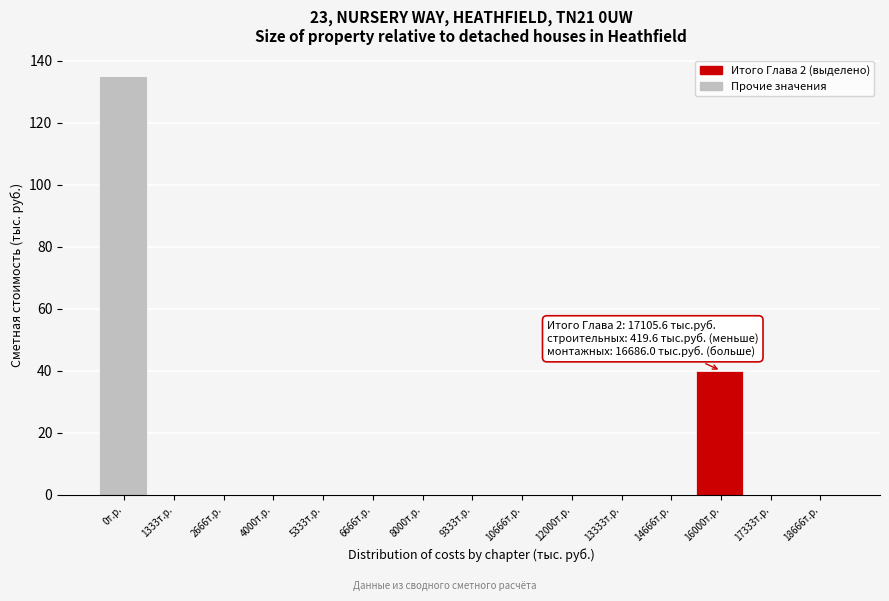

Reading right to left, extract all data points from this chart.

18666т.р.=0	17333т.р.=0	16000т.р.=40	14666т.р.=0	13333т.р.=0	12000т.р.=0	10666т.р.=0	9333т.р.=0	8000т.р.=0	6666т.р.=0	5333т.р.=0	4000т.р.=0	2666т.р.=0	1333т.р.=0	0т.р.=135